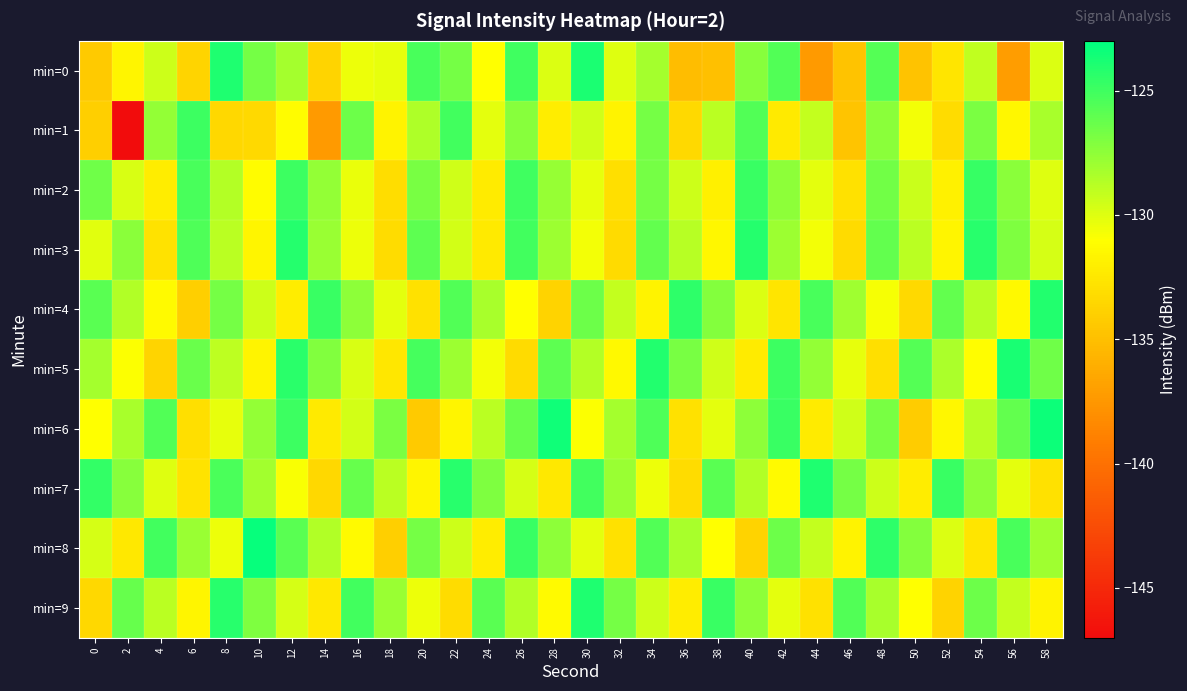

What is the maximum value shown in the chart?

-123.2